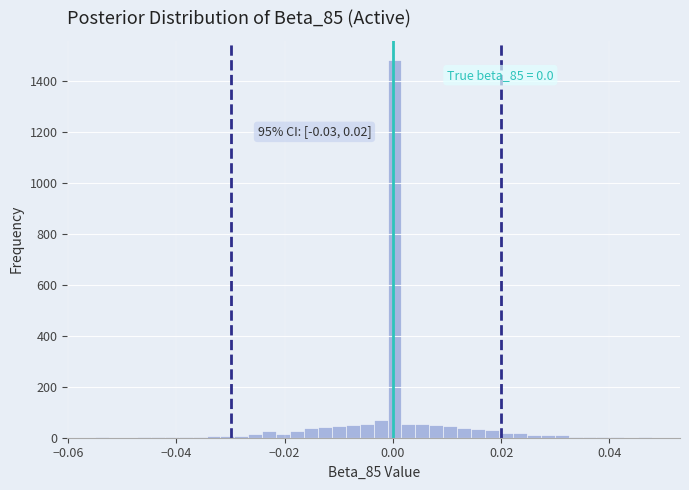

Around what value on the x-axis is the tallest bar? Give the approximate position of its centre, as read against the axis.

0.000